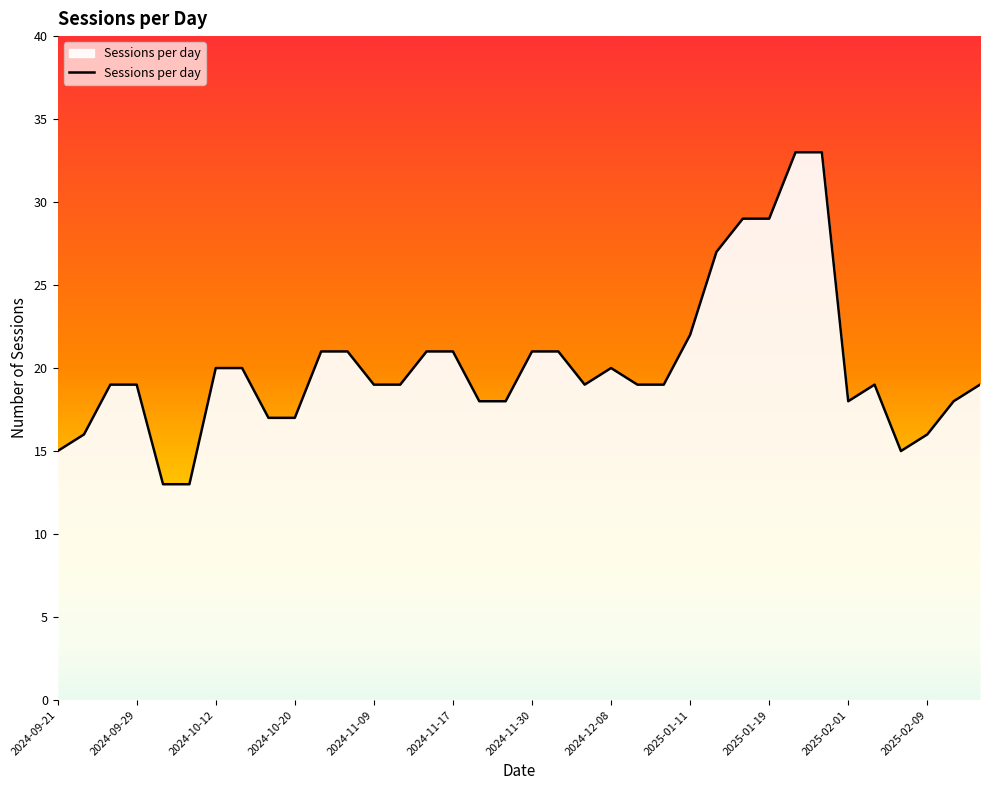

What is the difference between the maximum and minimum values?

20